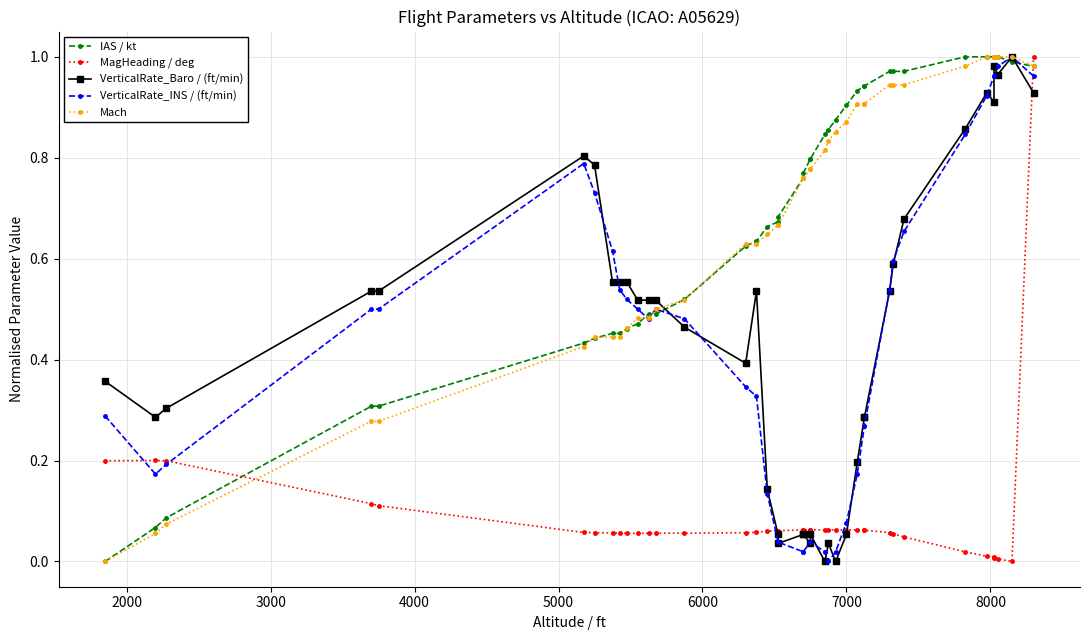

The value of IAS / kt at 35 is 0.4. True or false?

False